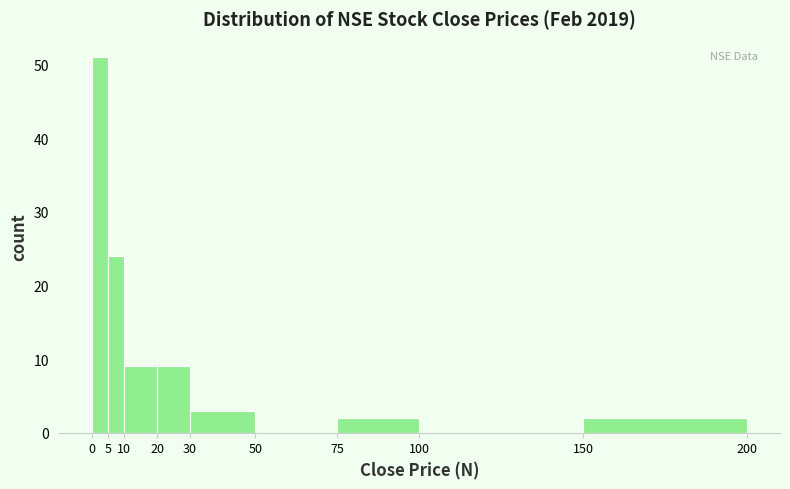

Over which range of the x-axis is the bar tallest?

0 to 5